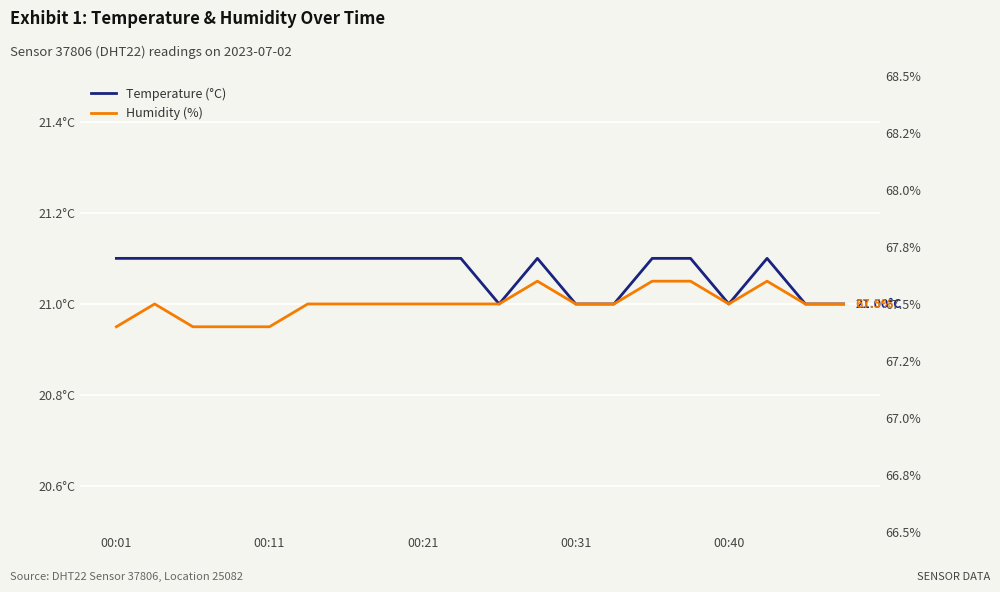

Which series has the largest total across all categories?

humidity